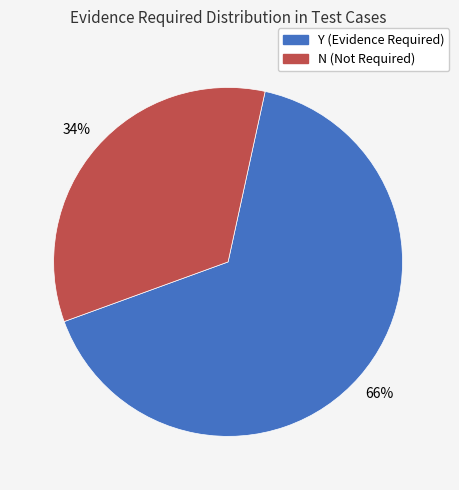

Is the sum of Y and N greater than half?

Yes